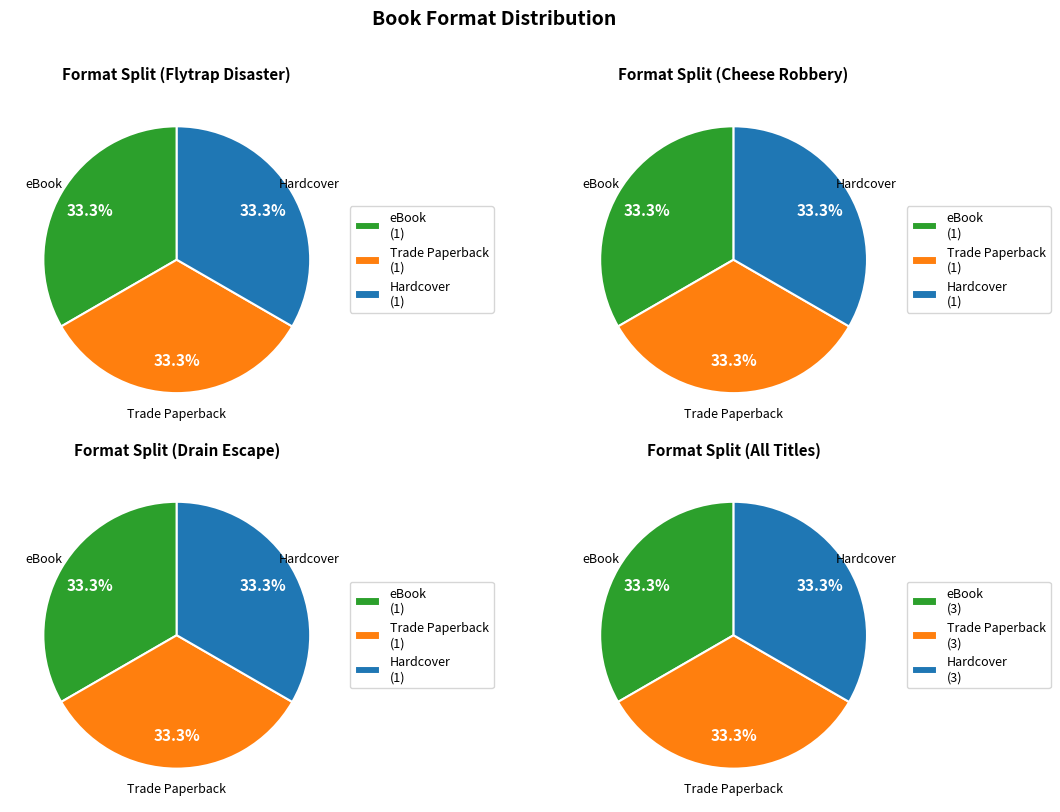

Does Great Flytrap Disaster account for over 50% of the chart?

No